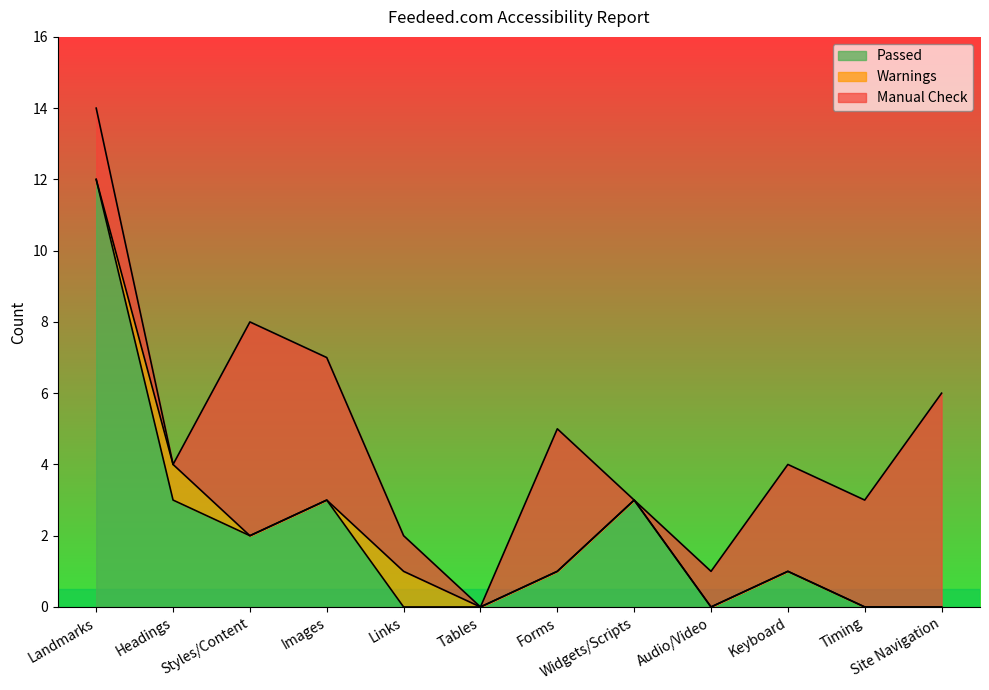

What are all the series names shown in the legend?

Passed, Warnings, Manual Check